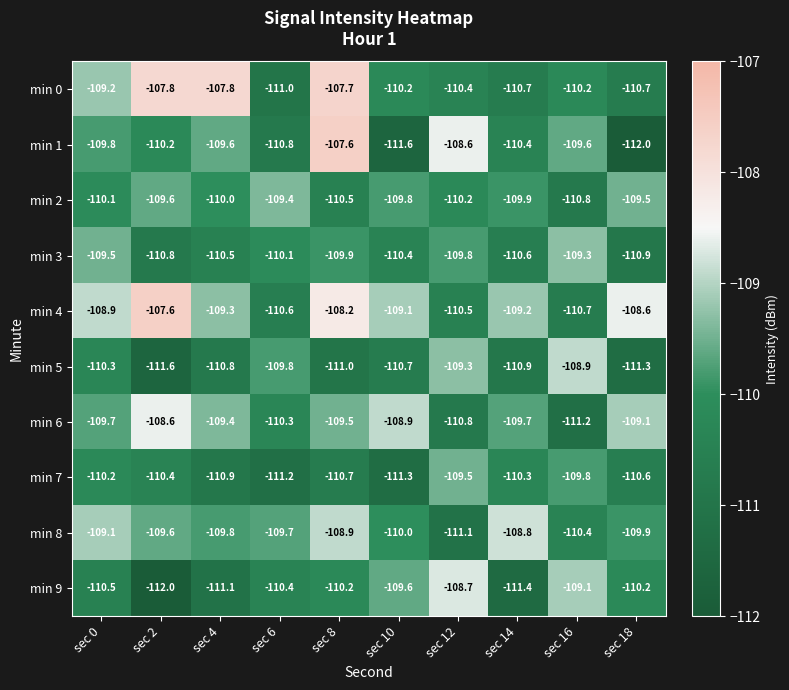

Rank the series at sec 4 from lowest to highest value.

min 9, min 7, min 5, min 3, min 2, min 8, min 1, min 6, min 4, min 0